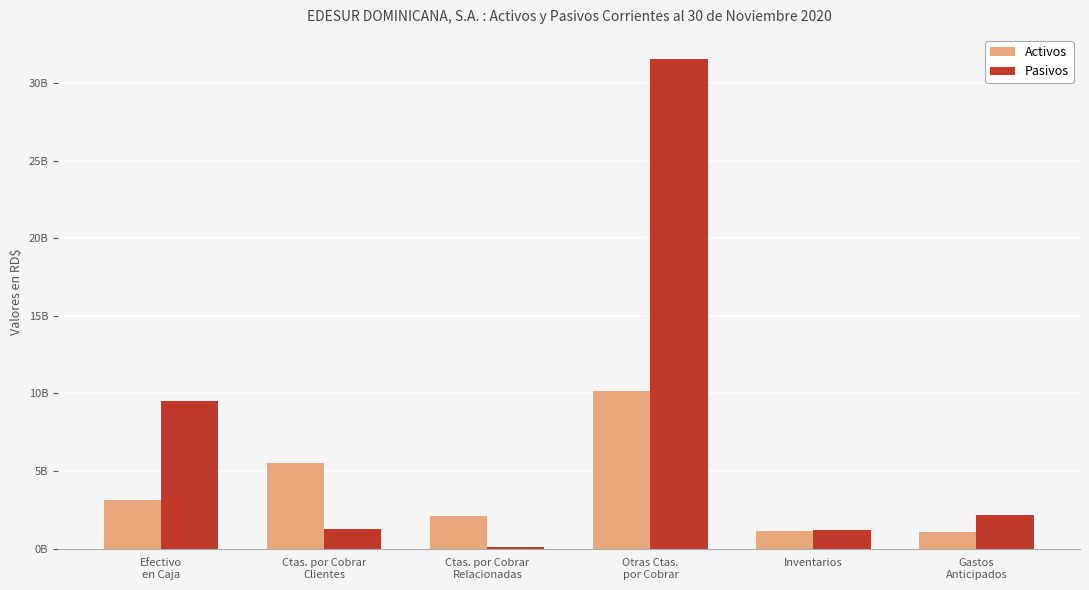

Are the bars horizontal?

No